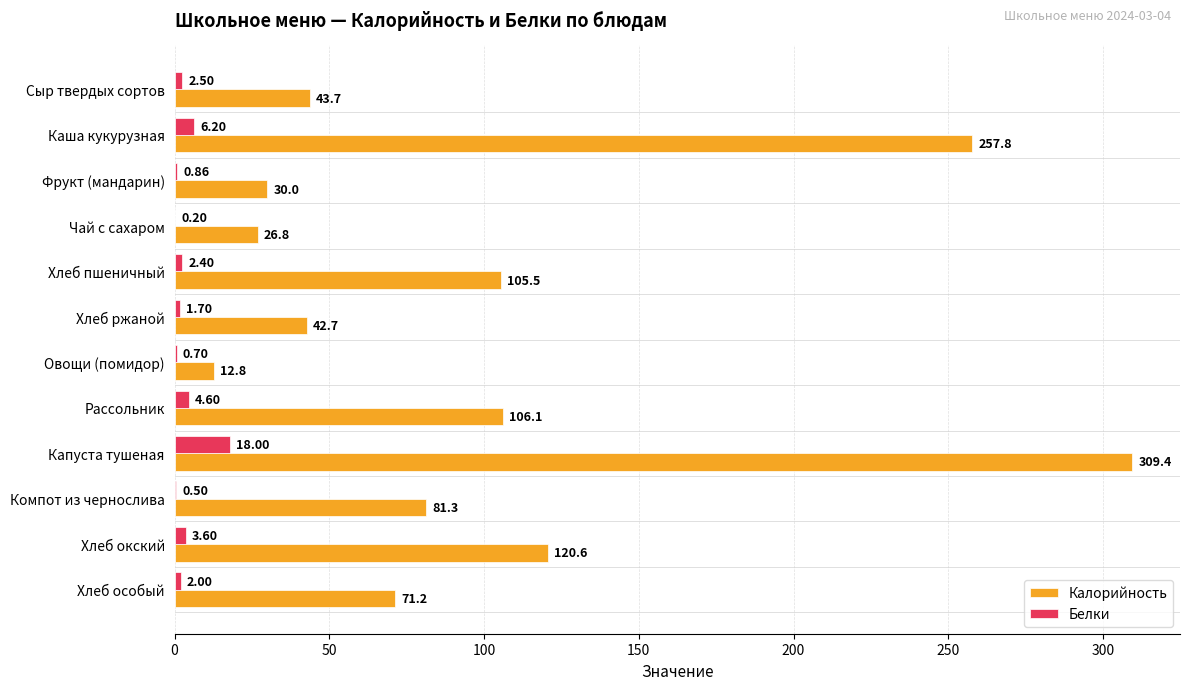

Which series has the largest total across all categories?

Калорийность